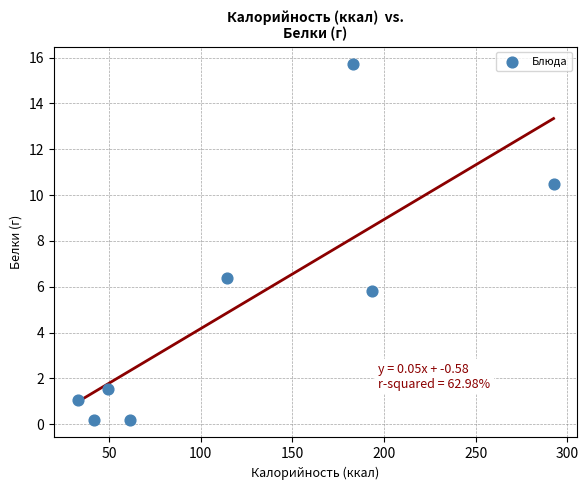

What Y value in the scatter plot is closest to 7?

6.4